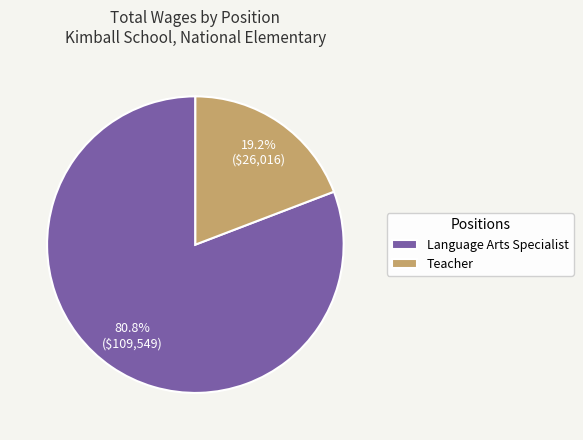

To the nearest percent, what is the difference between the Language Arts Specialist and Teacher slice percentages?

62%